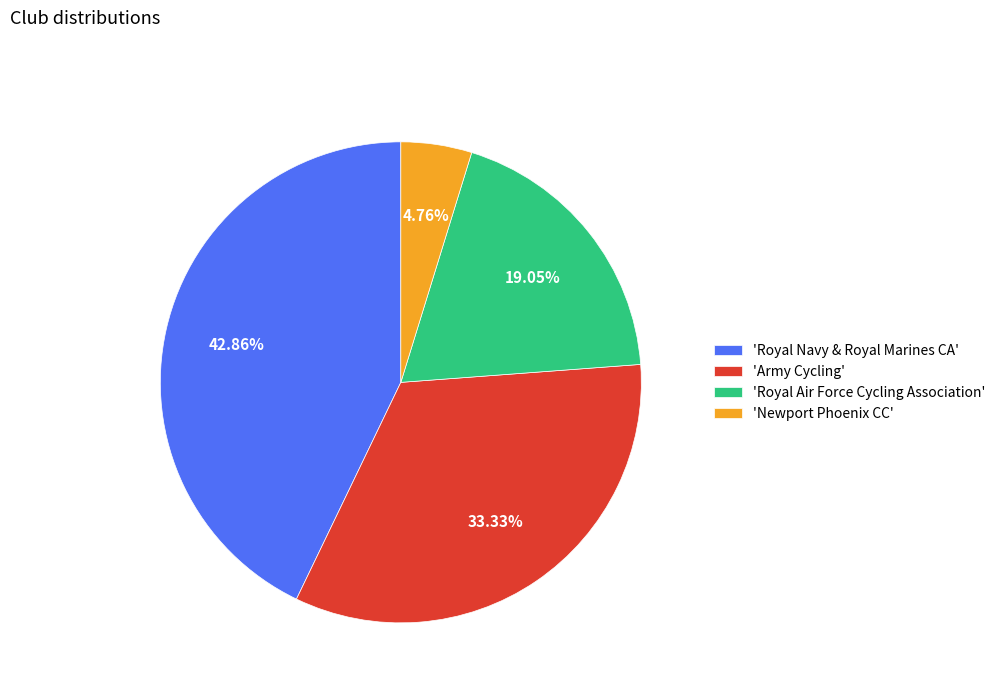

Do 'Newport Phoenix CC' and 'Army Cycling' together represent more than half of the pie?

No